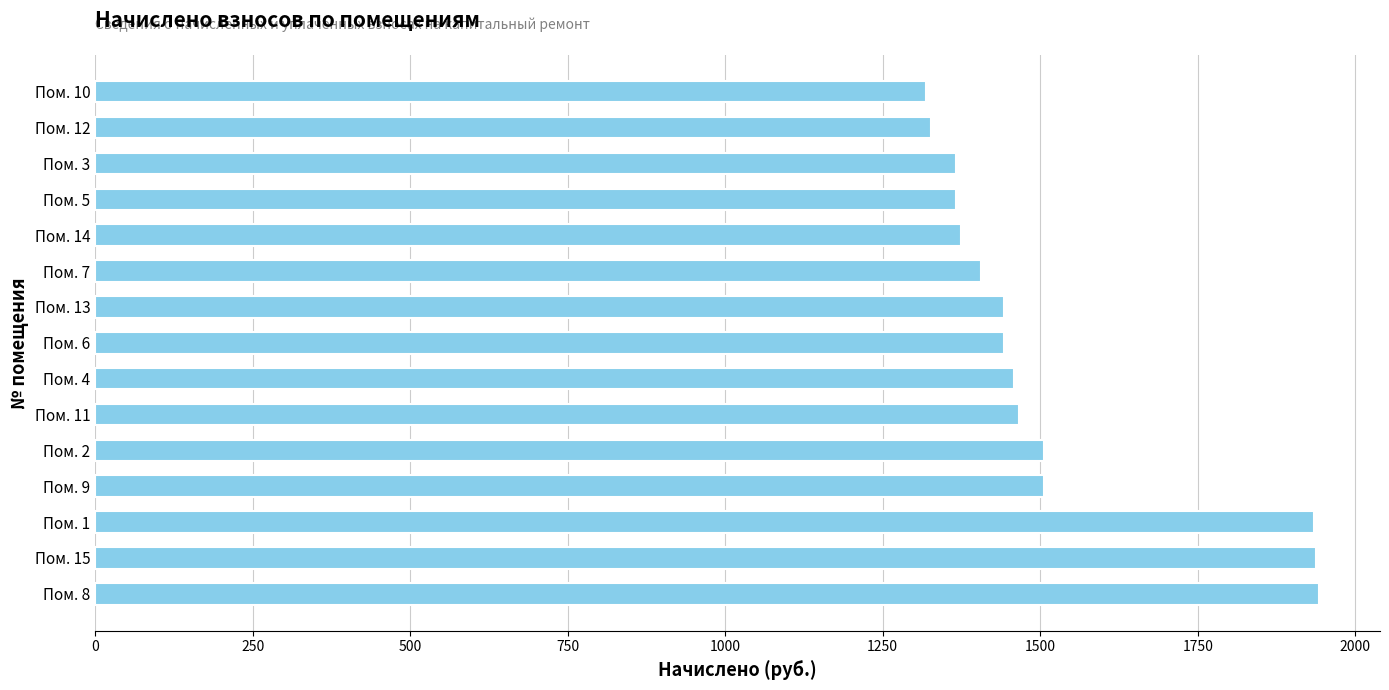

Is it true that the value at Пом. 14 is 1374.6?

True